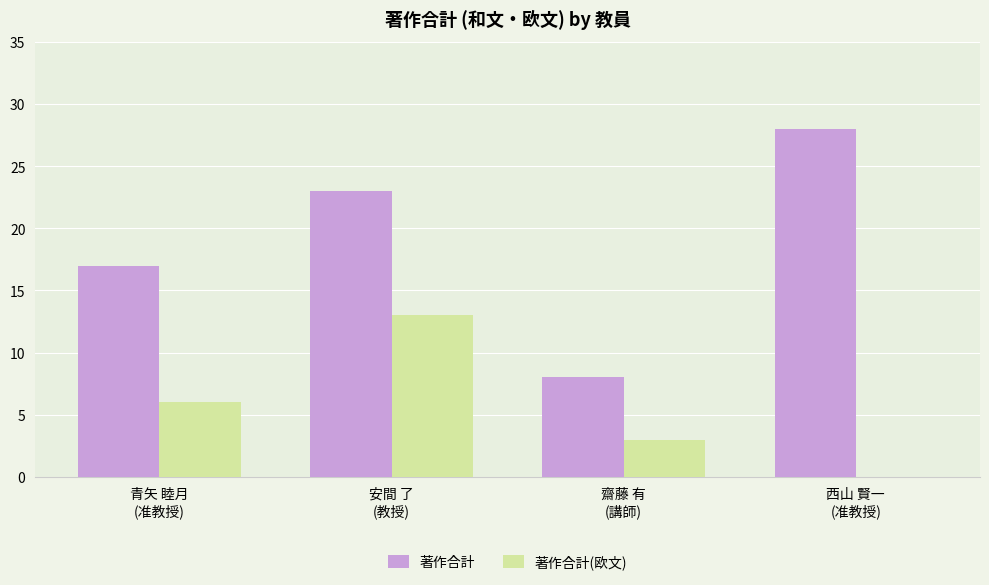

What is the highest value of the 著作合計 series?

28